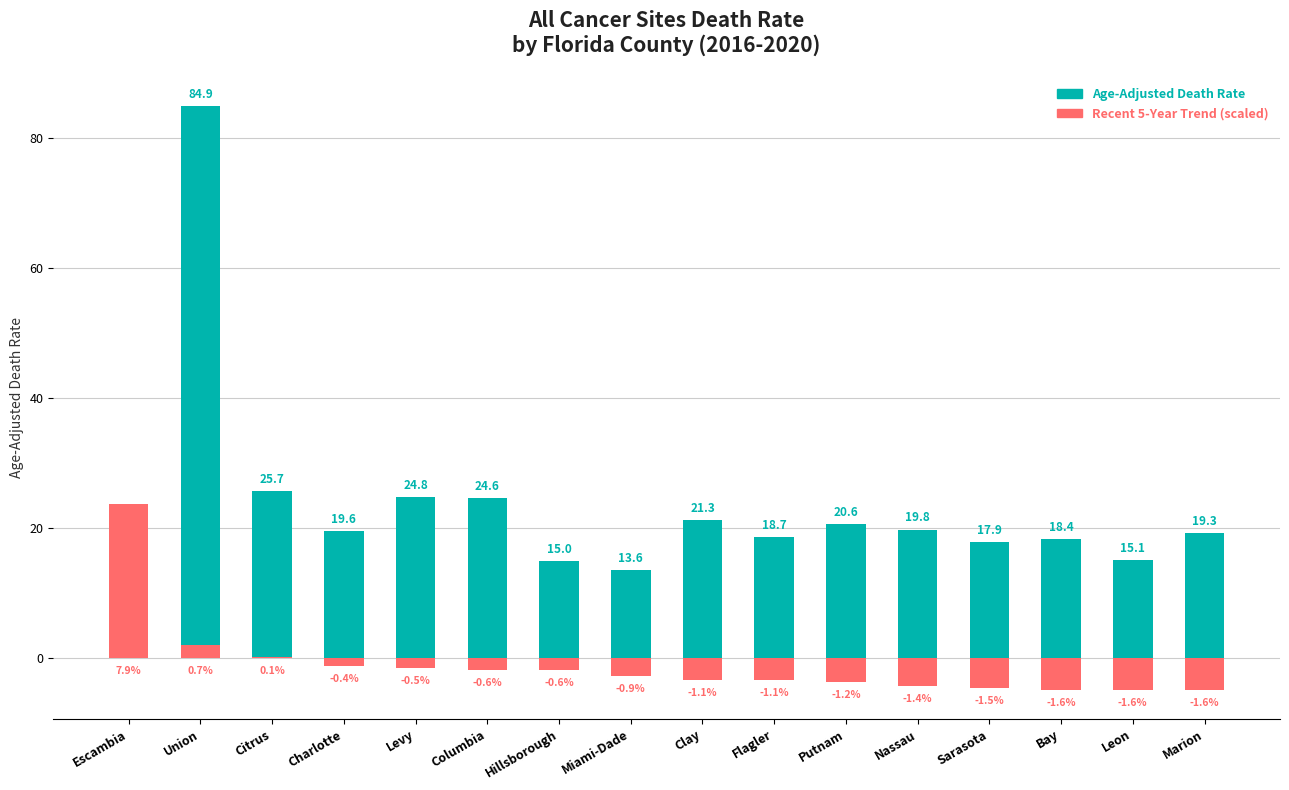

At which label does Age-Adjusted Death Rate reach its peak?

Union